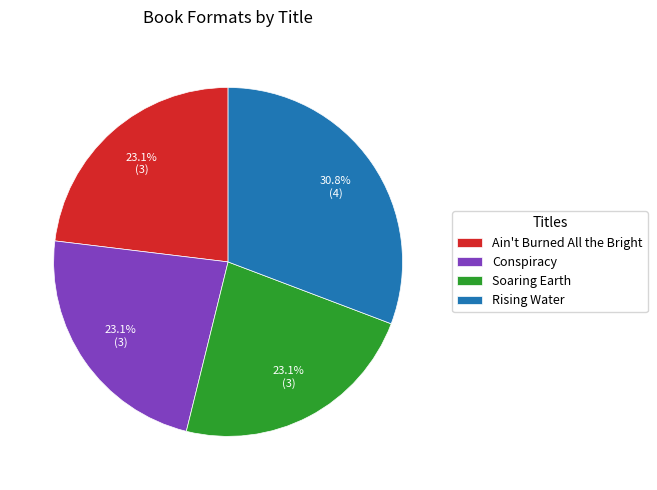

Which category has the biggest portion of the pie?

Rising Water